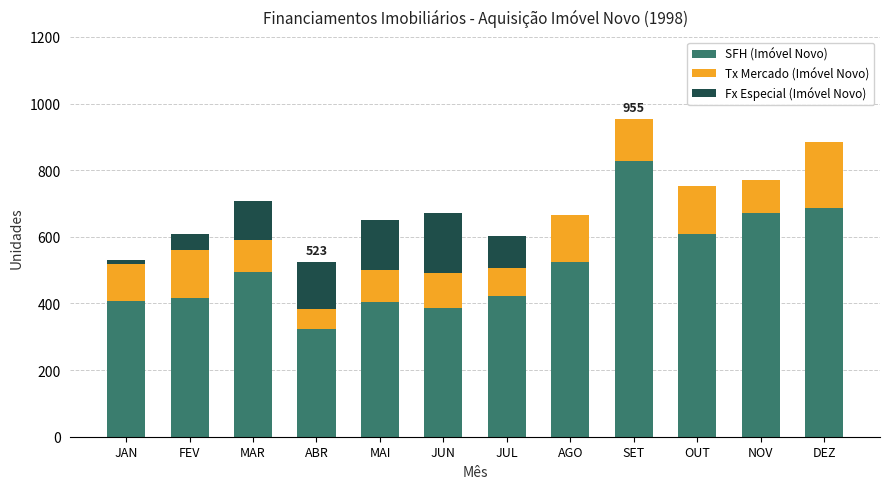

How many data points does each series have?

12